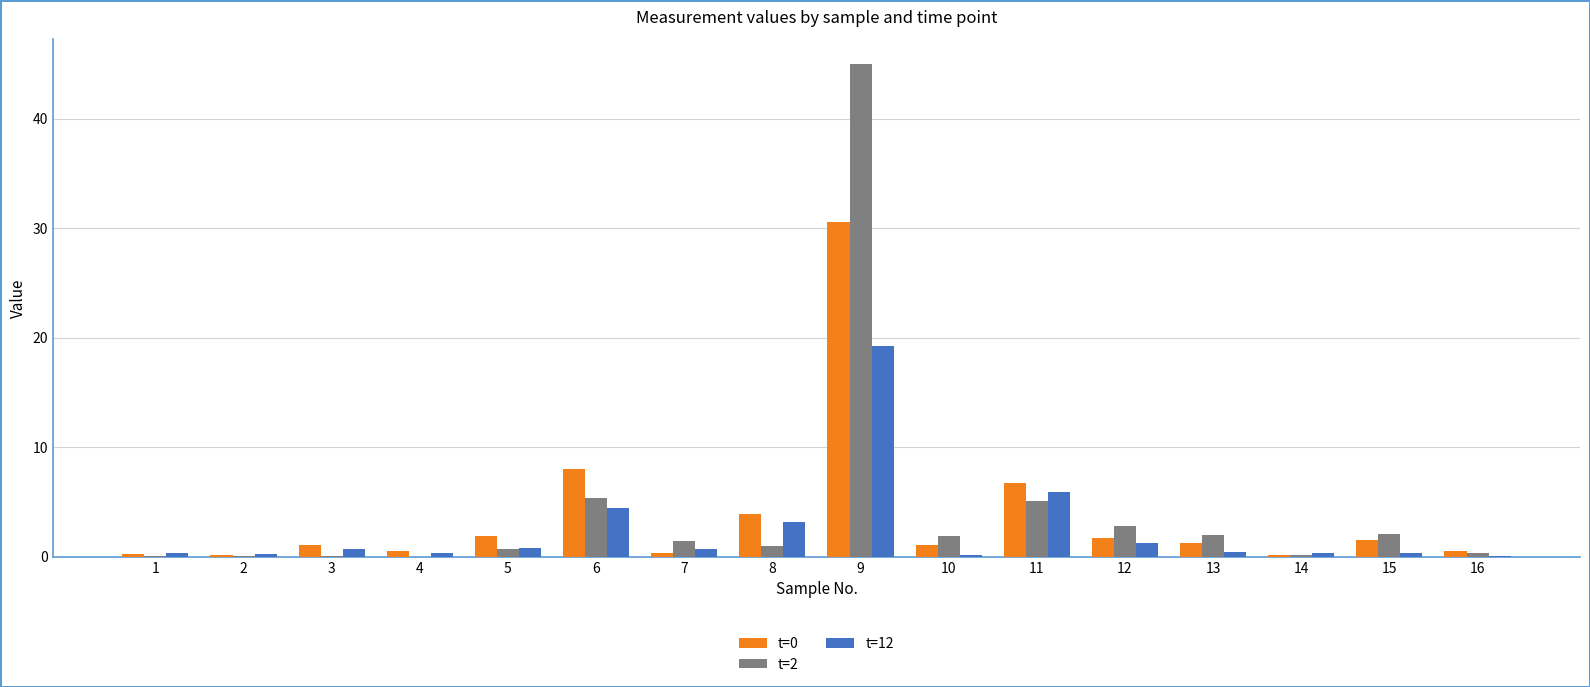

Are the bars horizontal?

No